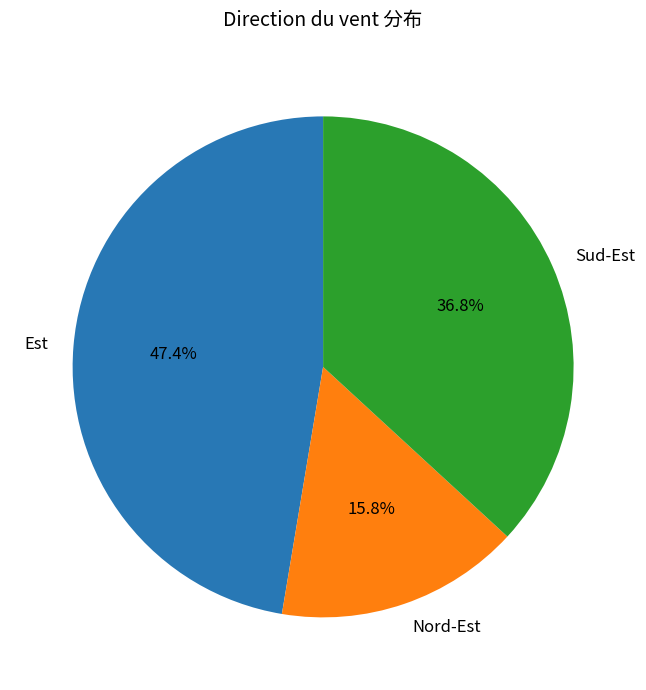

The Sud-Est slice represents 37% of the pie. True or false?

True